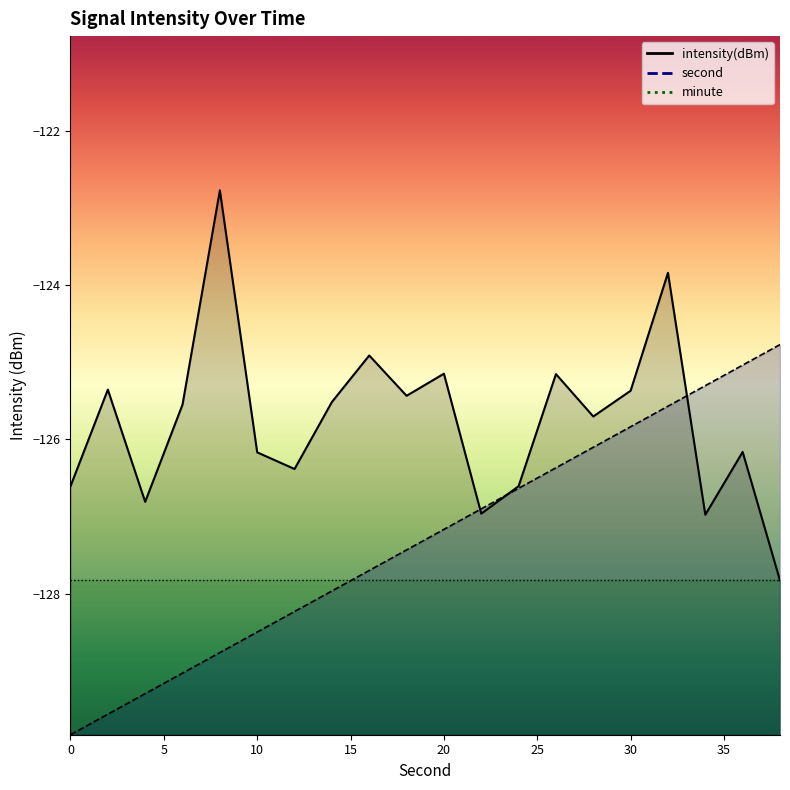

Between 12 and 18, which series saw the biggest shift?

intensity